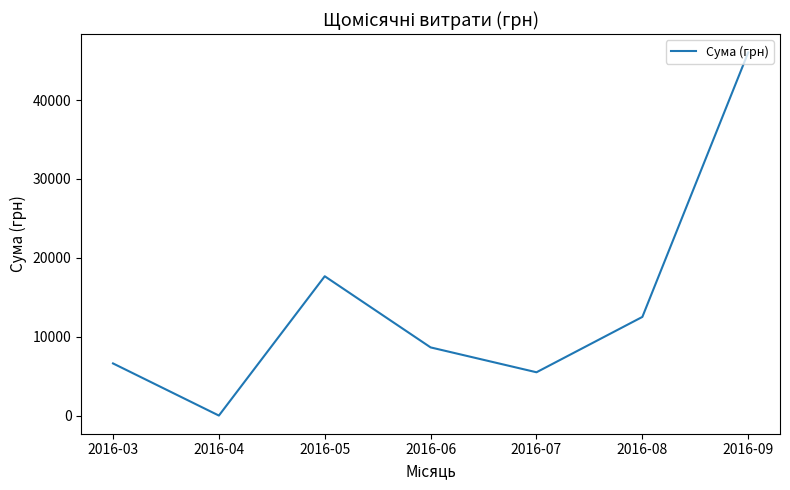

List the labels in order of value, smallest first.

2016-04, 2016-07, 2016-03, 2016-06, 2016-08, 2016-05, 2016-09